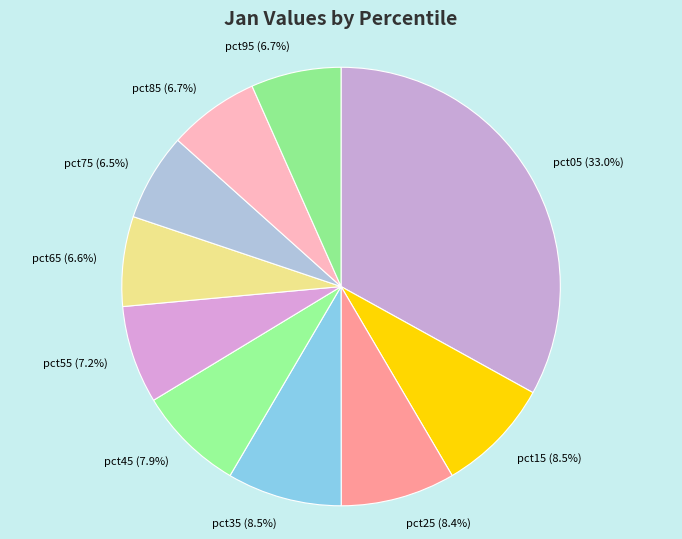

Which category has the biggest portion of the pie?

pct05